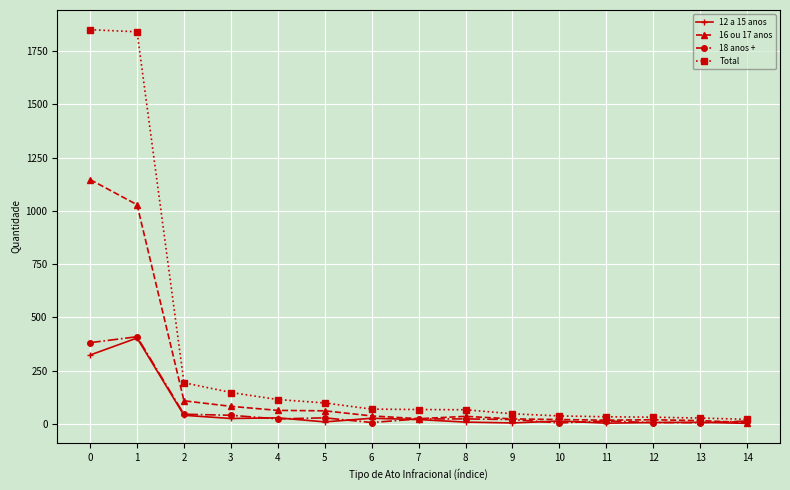

What is the sum of the 16 ou 17 anos values at 2 and 8?

143